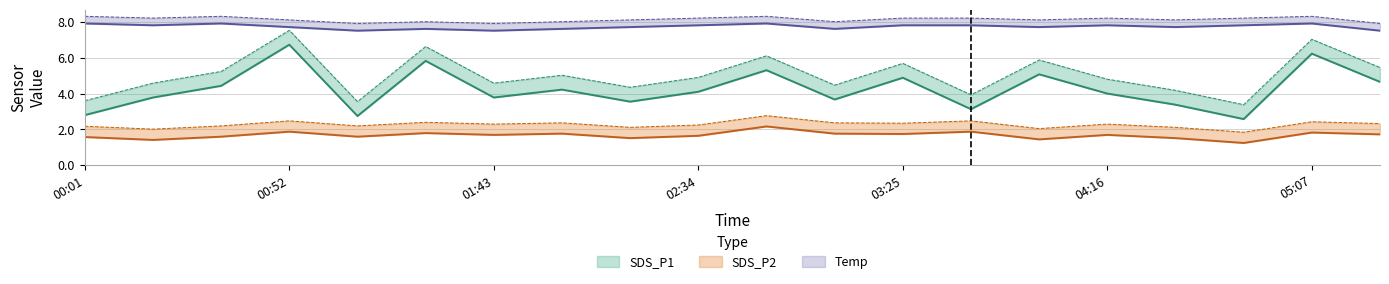

The value of SDS_P1 at 02:17 is 3.5. True or false?

True